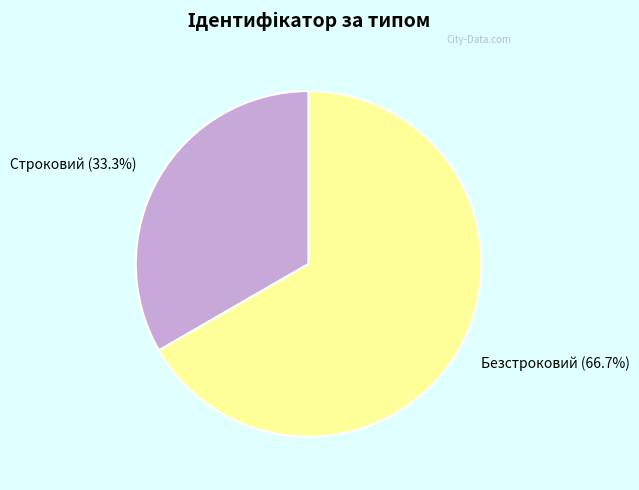

Does any single category account for the majority?

Yes